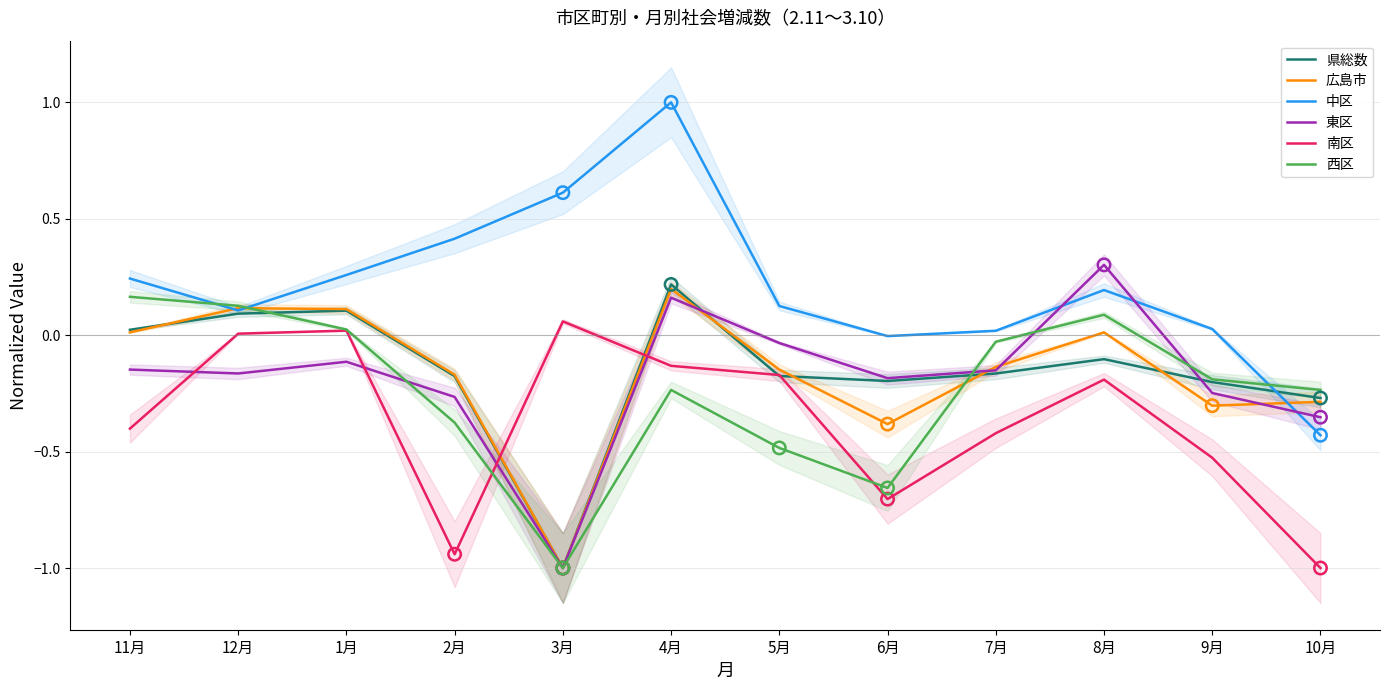

What is the total value across all series at 9月?

-1.4